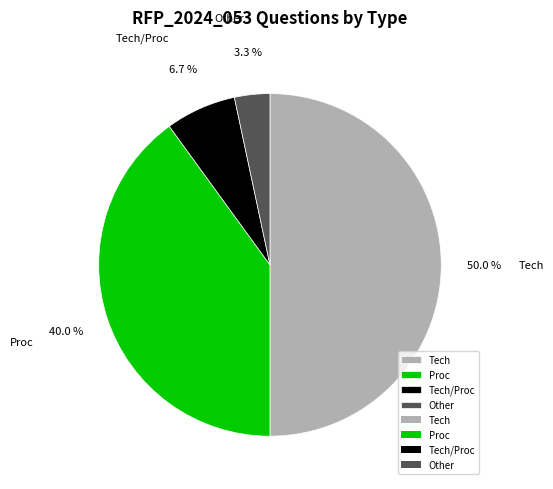

Which has a higher value, Tech/Proc or Proc?

Proc